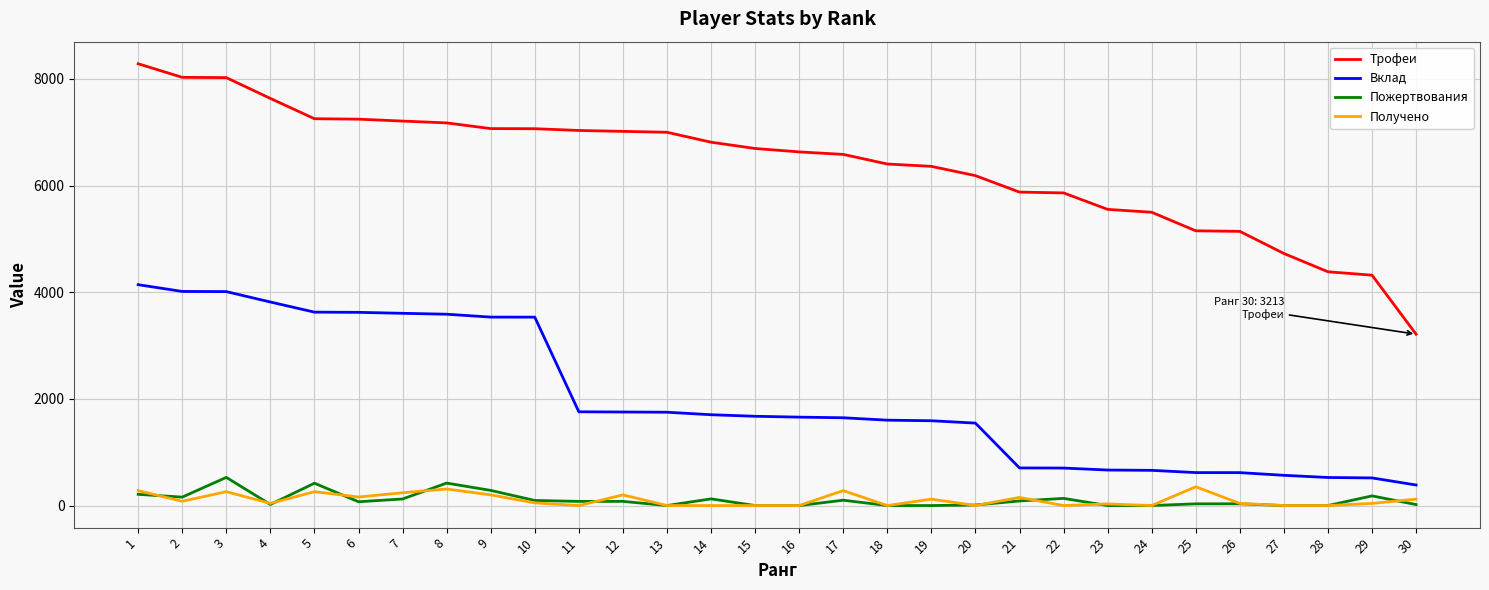

What is the maximum value for Пожертвования?

528